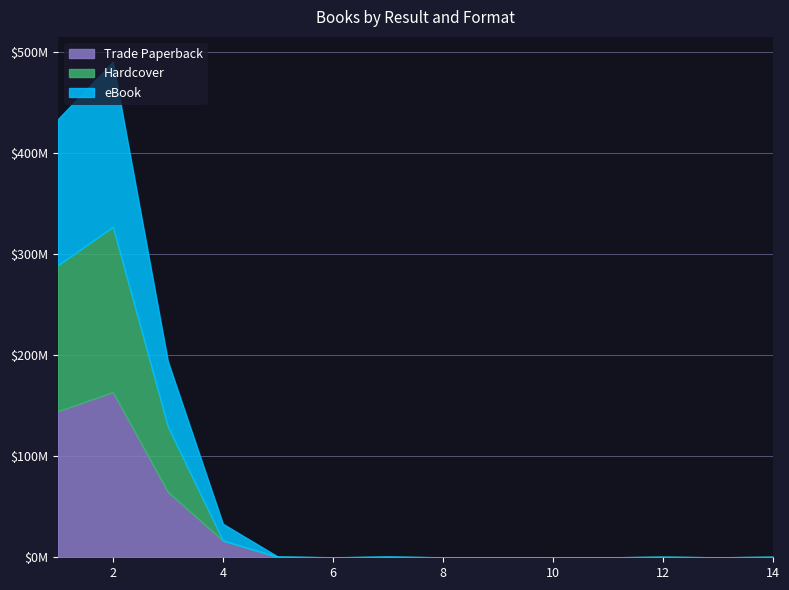

How many positive values does the eBook series have?

7